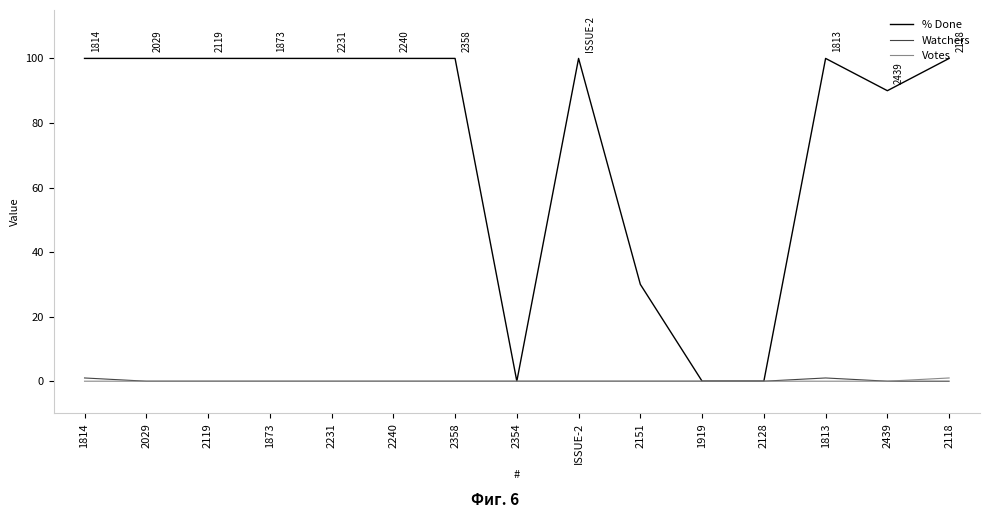

What position from the left is 2119?

3